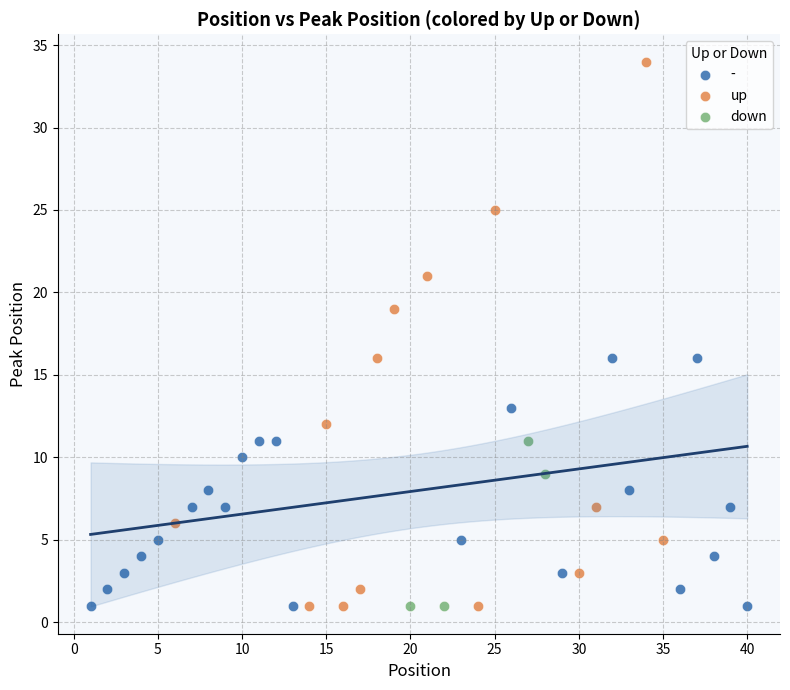

Which series has the largest Y range (max minus min)?

up